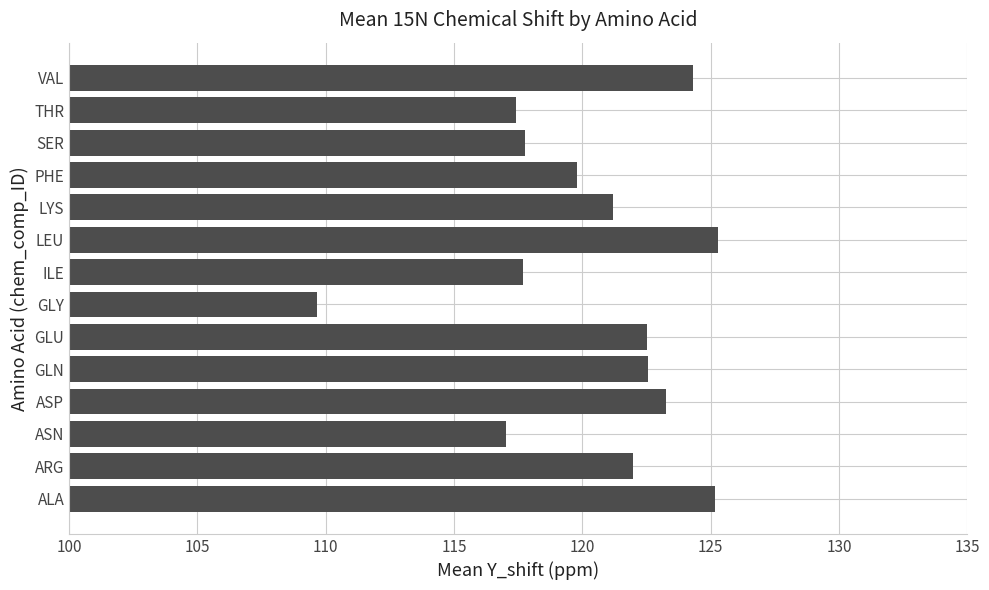

At which category does the chart reach its minimum across all series?

GLY